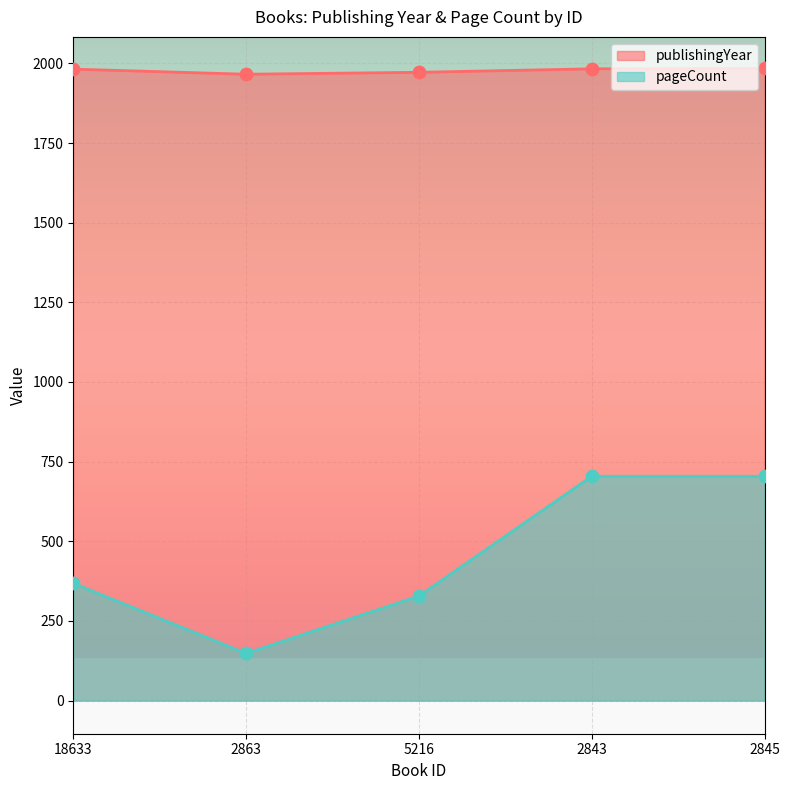

Is the value of publishingYear at 2845 greater than the value of pageCount at 2843?

Yes